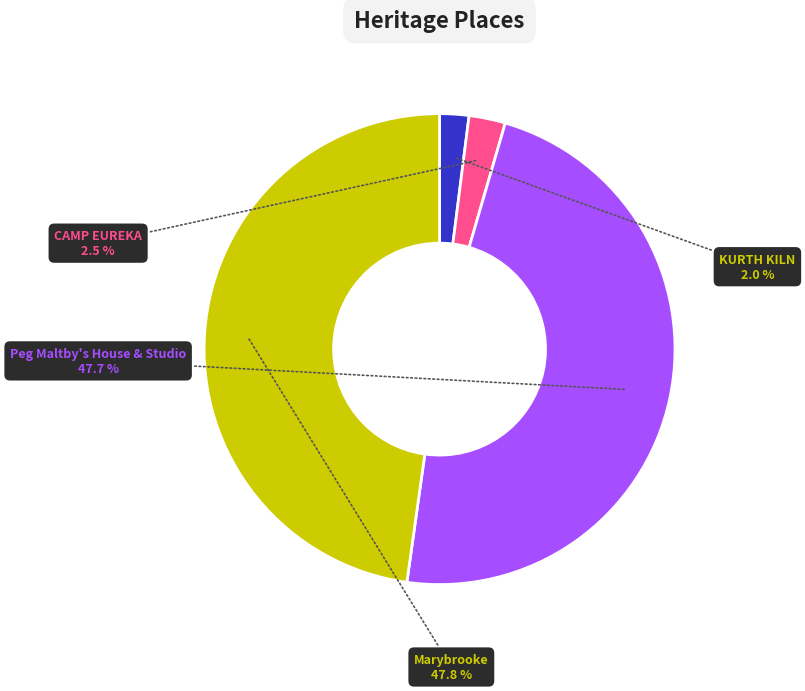

To the nearest percent, what is the average slice percentage?

25%